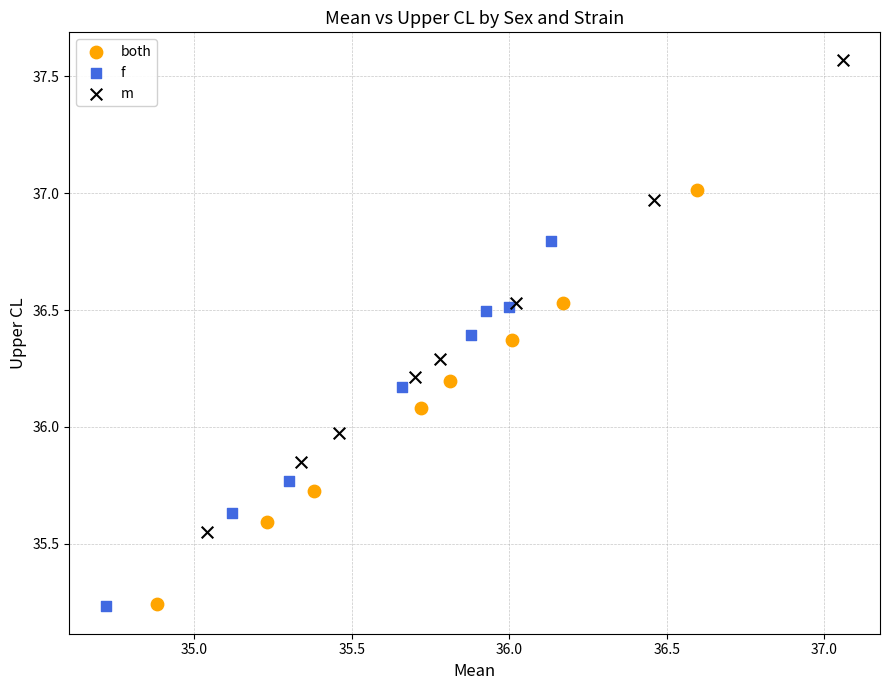

Which series has the largest Y range (max minus min)?

m